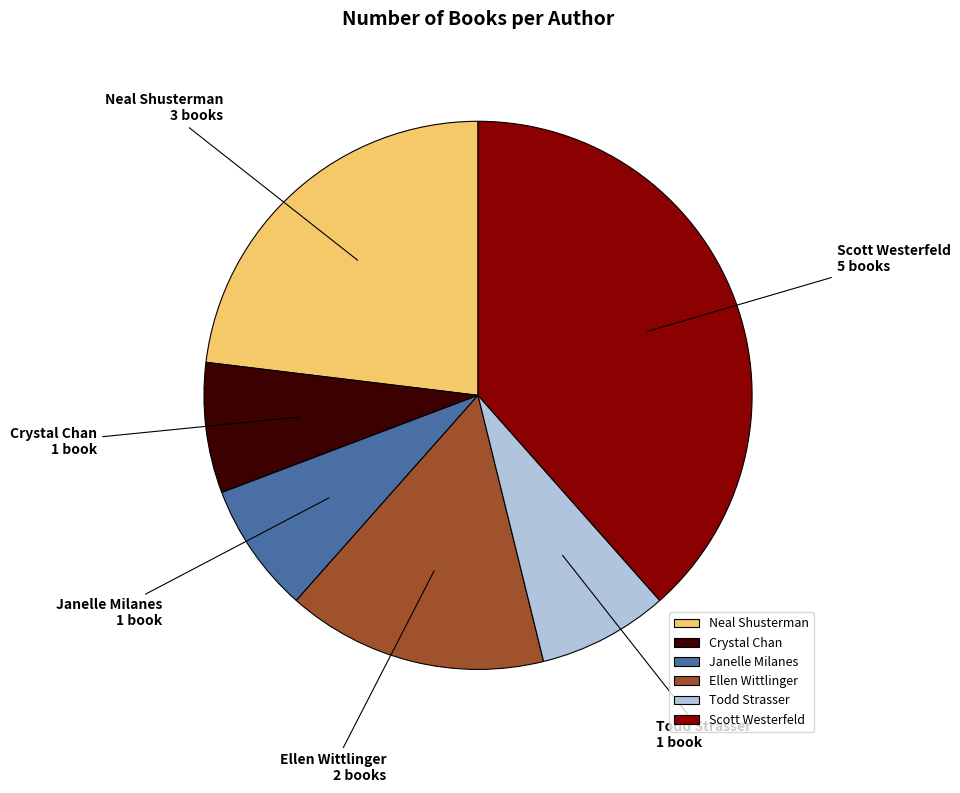

Which slice is the largest?

Scott Westerfeld